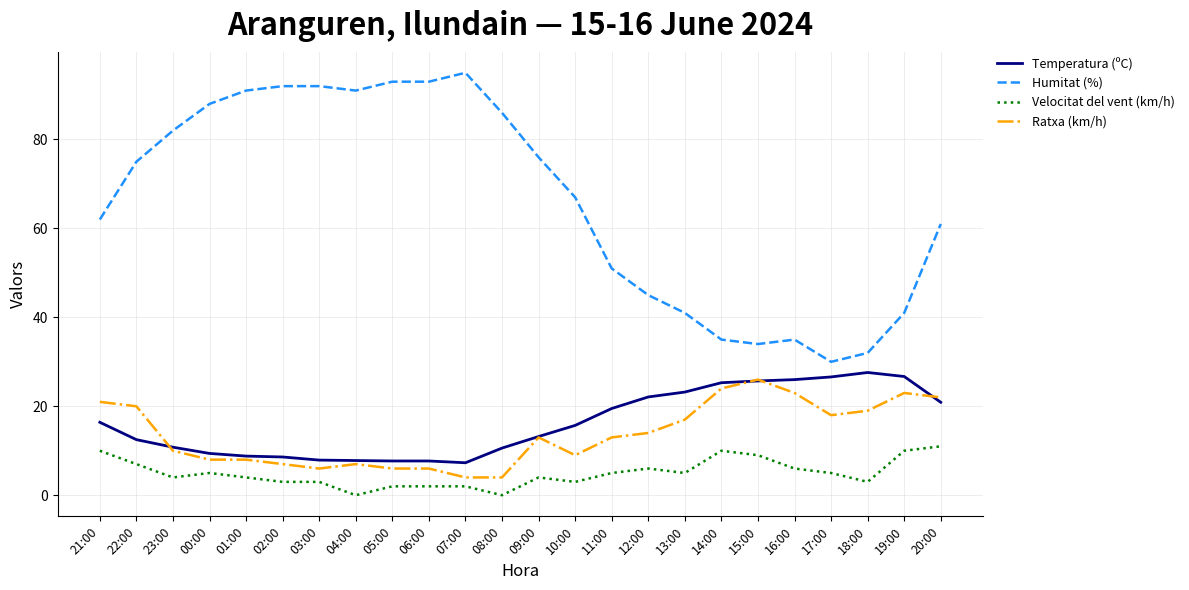

What is the sum of all Ratxa (km/h) values?

328.0